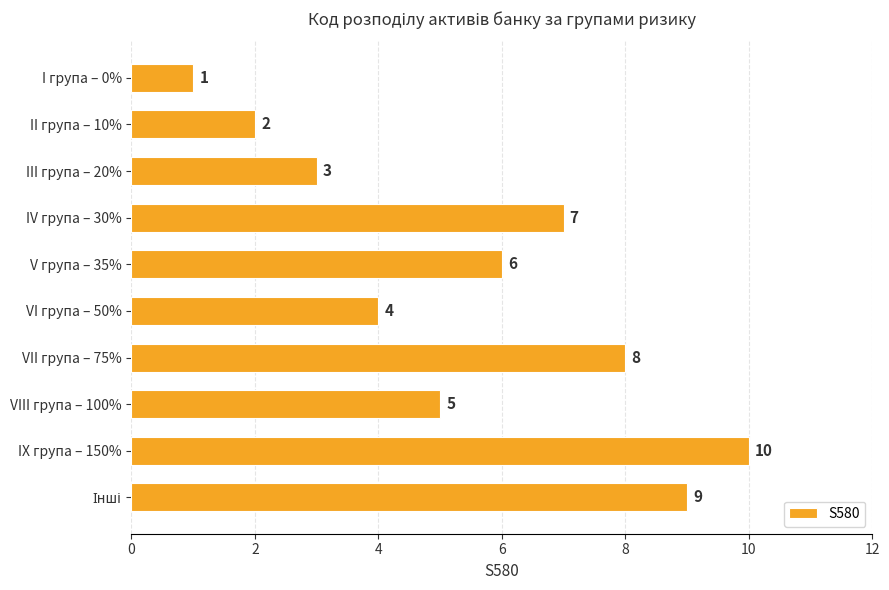

What is the change in value from I група – 0% to V група – 35%?

+5